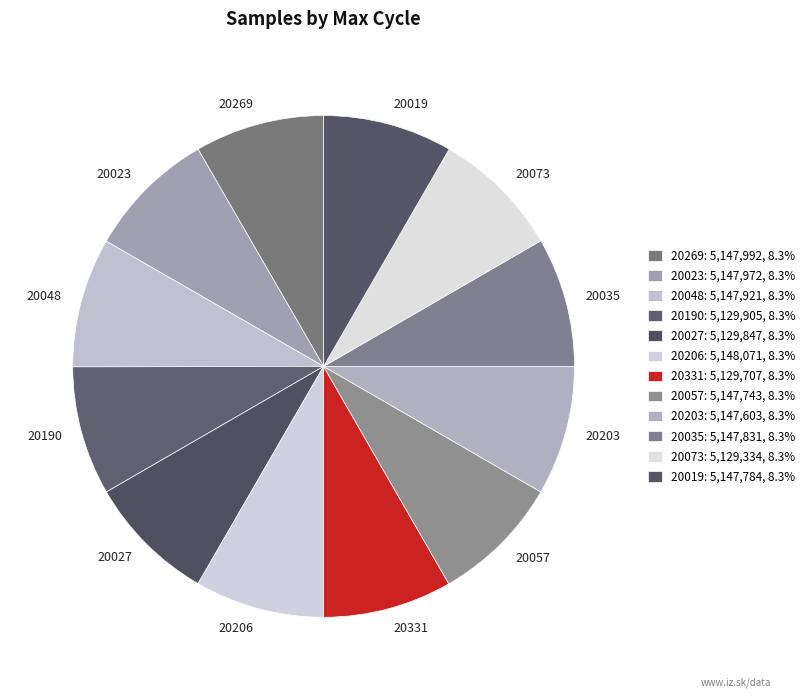

Do 20190 and 20206 together represent more than half of the pie?

No